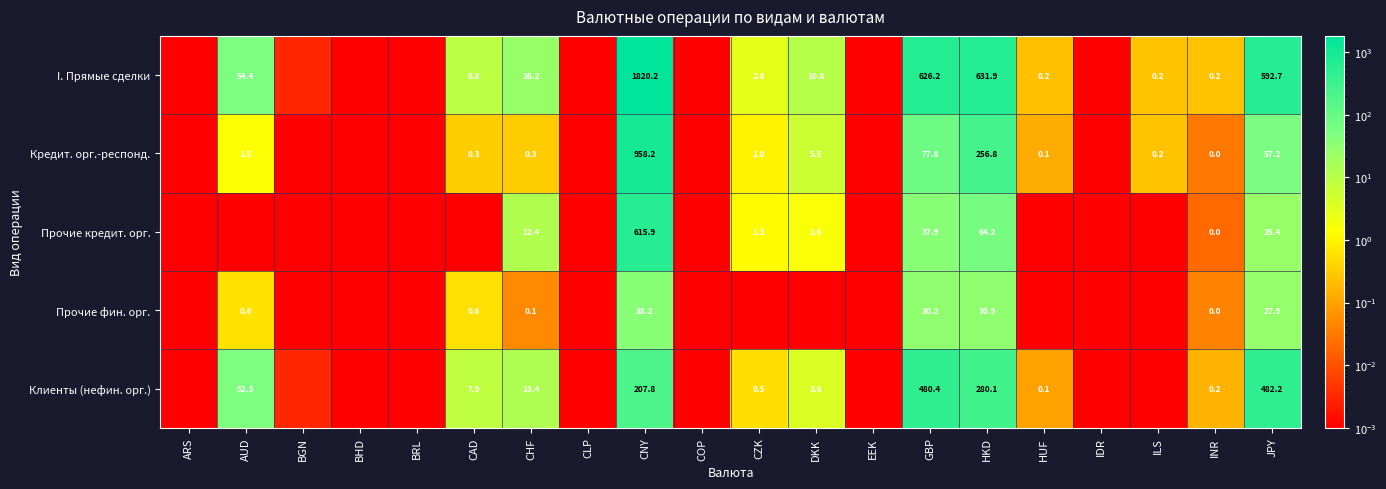

What is the spread (max minus min) of values at INR?

0.2